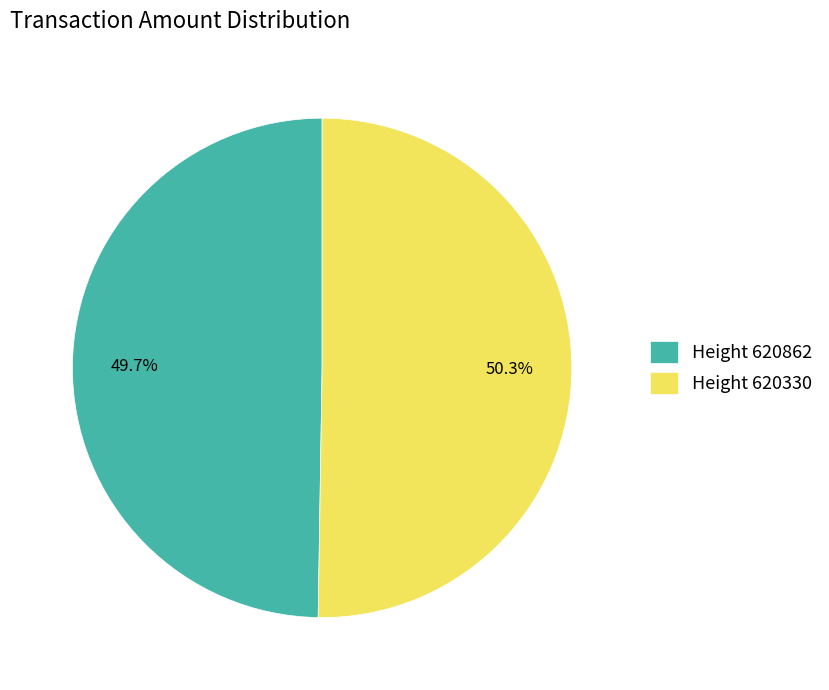

Is there any slice that represents more than half of the pie?

Yes